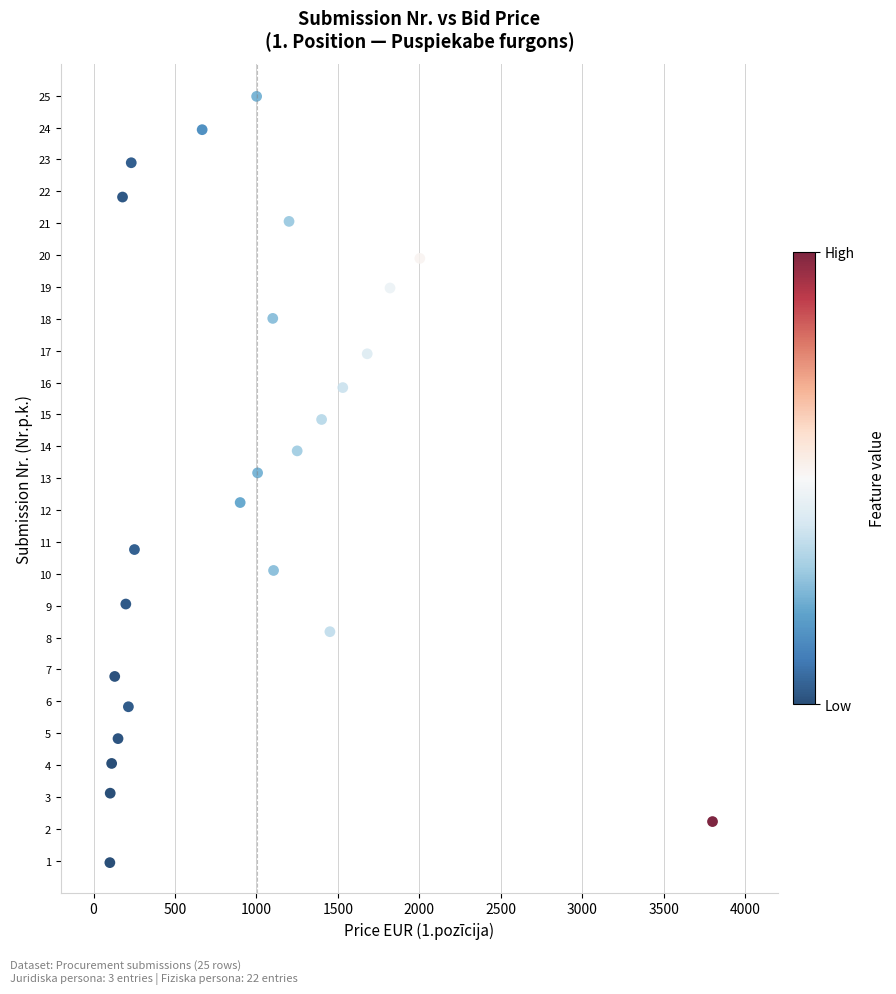

What is the range of X values (max minus min)?

3700.0